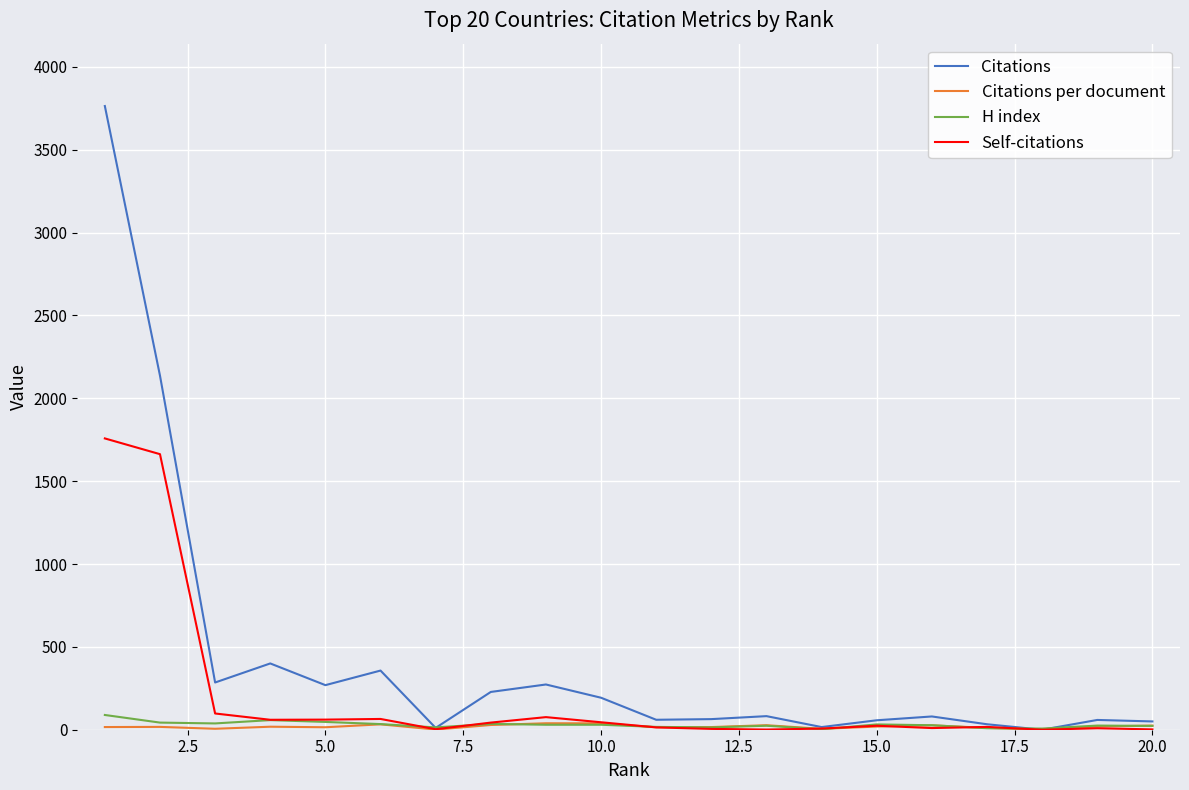

Which series has the largest range (max minus min)?

Citations